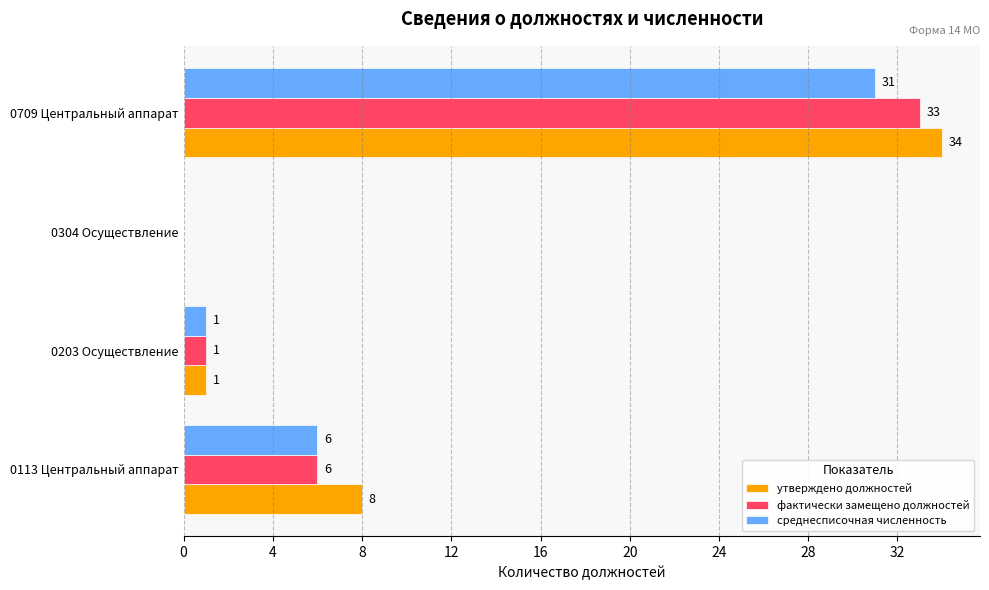

The value of среднесписочная численность at 0304 Осуществление is -10. True or false?

False